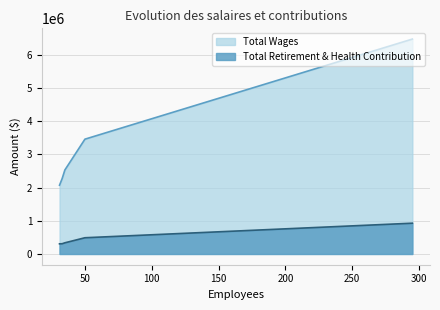

List the series in order of their peak value, lowest first.

Total Retirement & Health Contribution, Total Wages